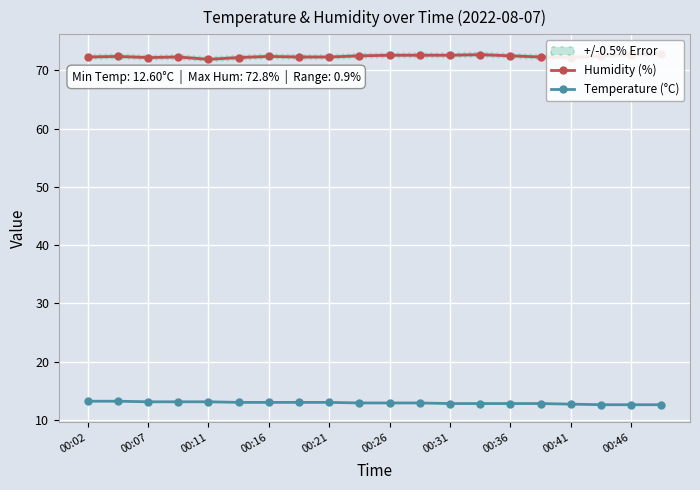

What is the minimum value for Temperature (°C)?

12.6